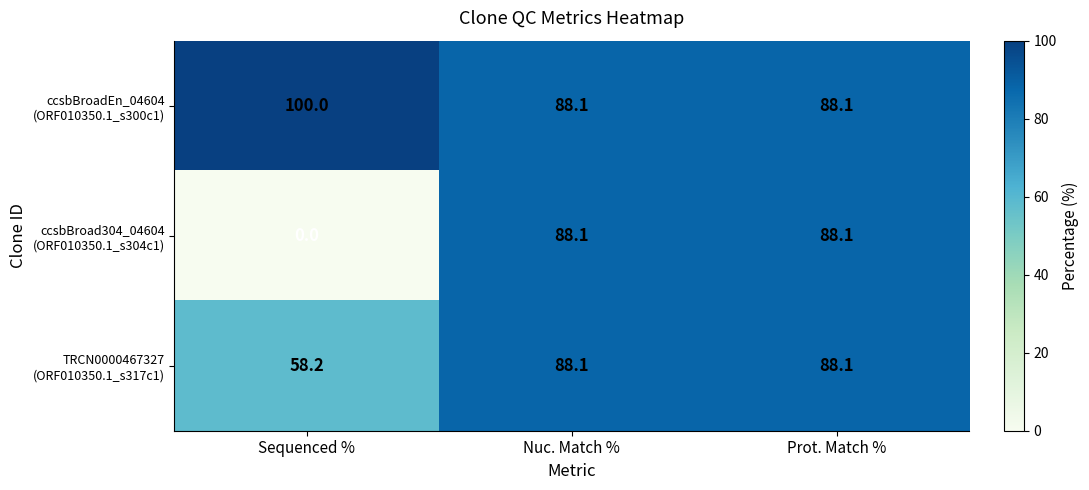

What is the total value across all series at Prot. Match %?

264.3